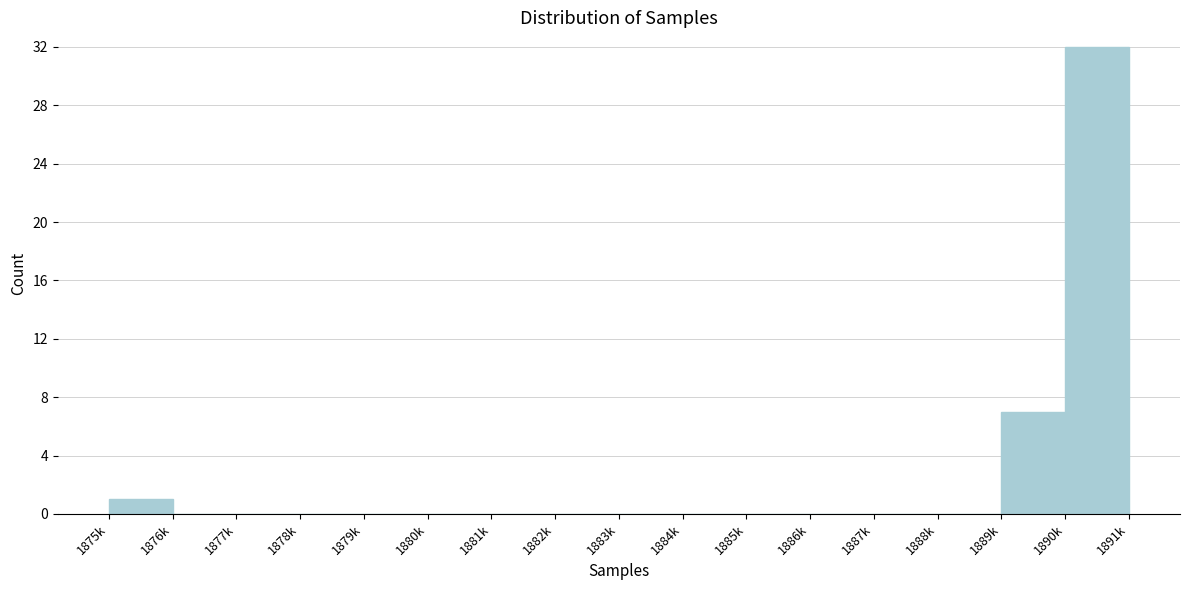

Reading left to right, transcribe all the data shown in this chart.

1875k=1	1876k=0	1877k=0	1878k=0	1879k=0	1880k=0	1881k=0	1882k=0	1883k=0	1884k=0	1885k=0	1886k=0	1887k=0	1888k=0	1889k=7	1890k=32